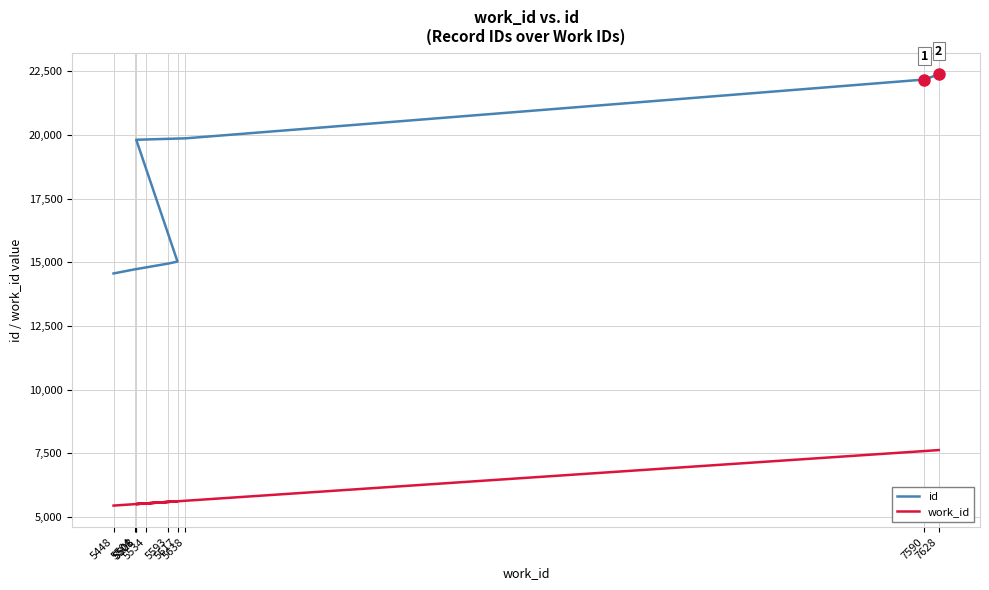

True or false: work_id and id intersect in this chart.

False